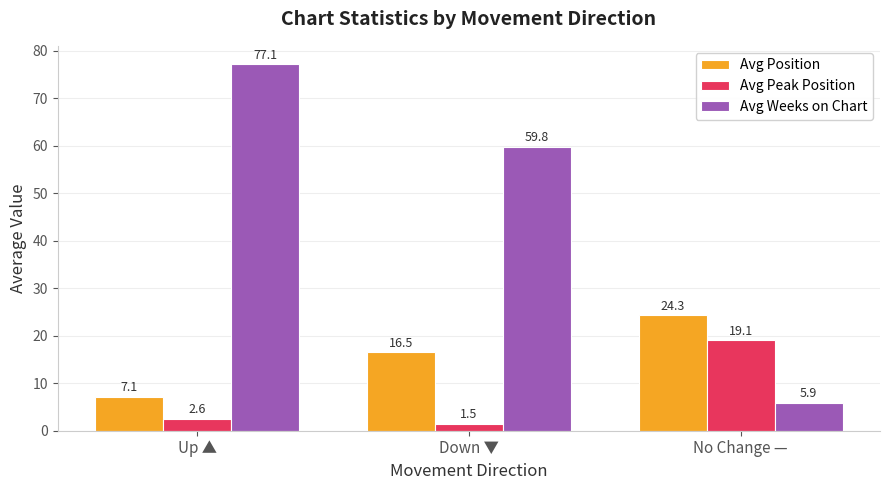

What is the minimum value shown in the chart?

1.5